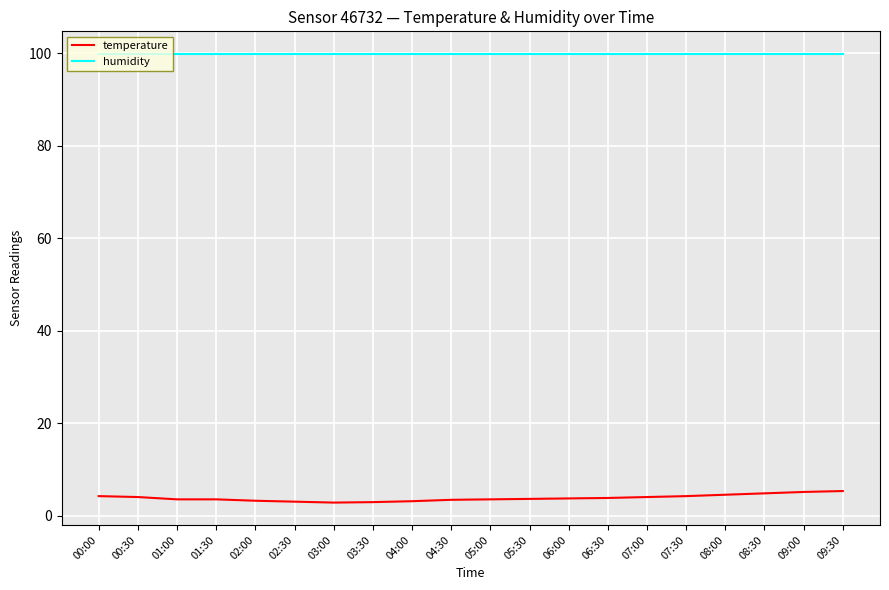

True or false: temperature and humidity cross at least once.

False